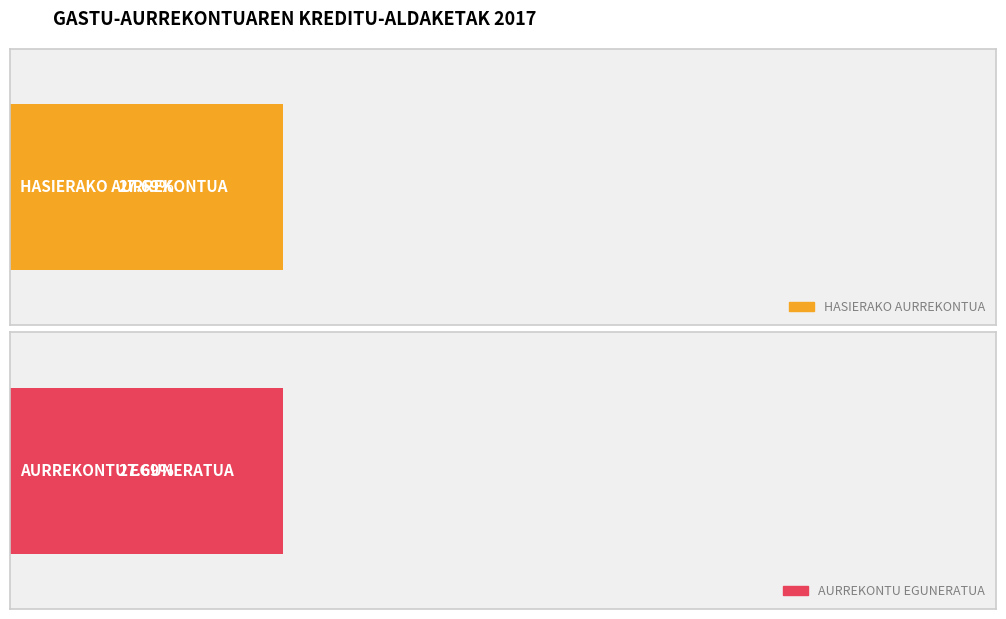

What is the sum of all HASIERAKO AURREKONTUA values?

6651000